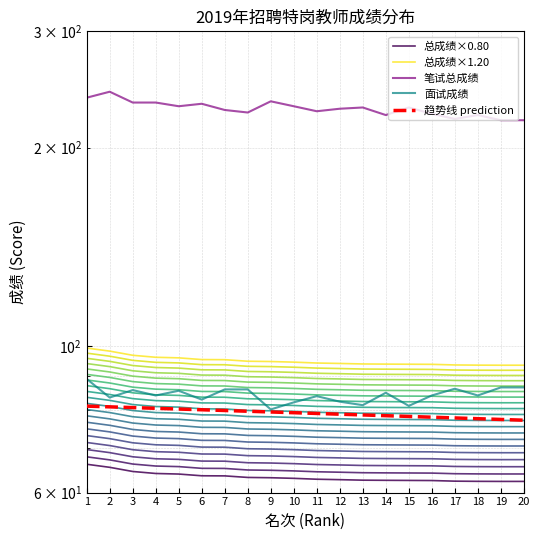

What is the sum of all 面试成绩 values?

1687.6